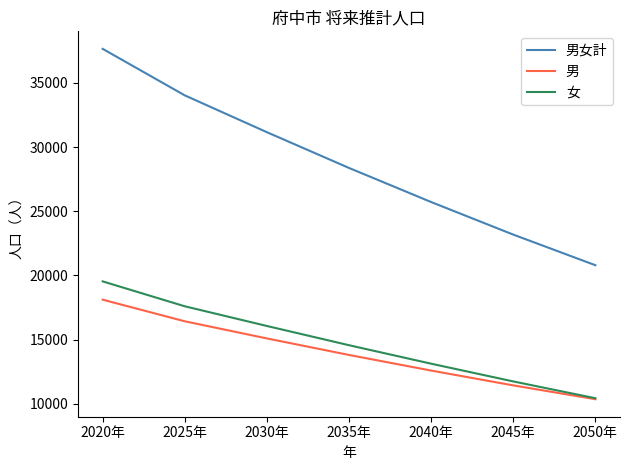

Does the chart have visible grid lines?

No